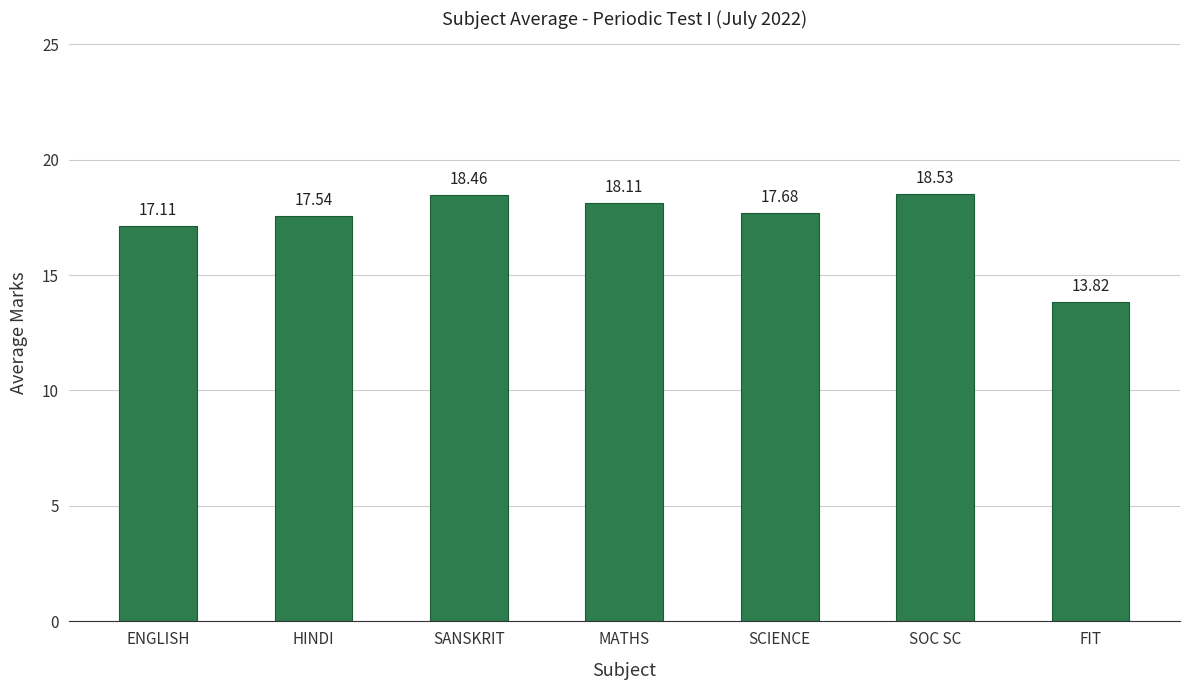

How many data points does each series have?

7